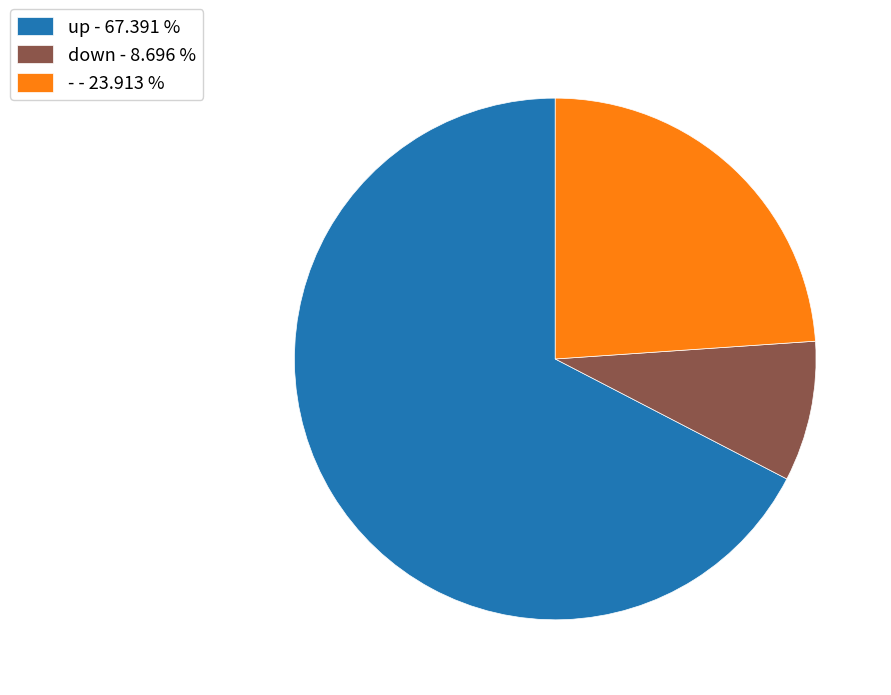

Does up - 67.391 % represent more than half of the total?

Yes